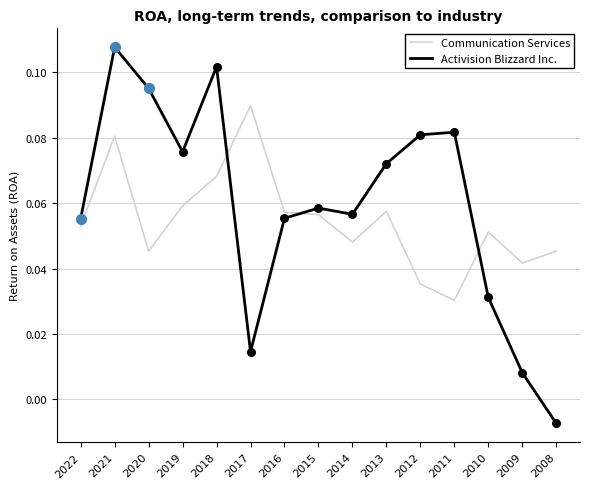

Which series has the largest total across all categories?

Activision Blizzard Inc.